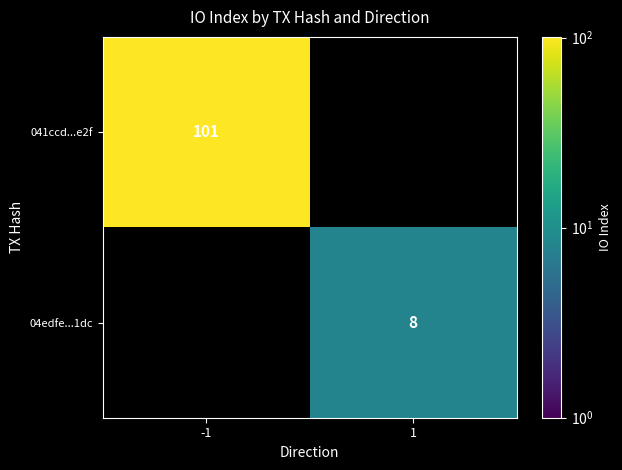

How many series are shown in this chart?

2